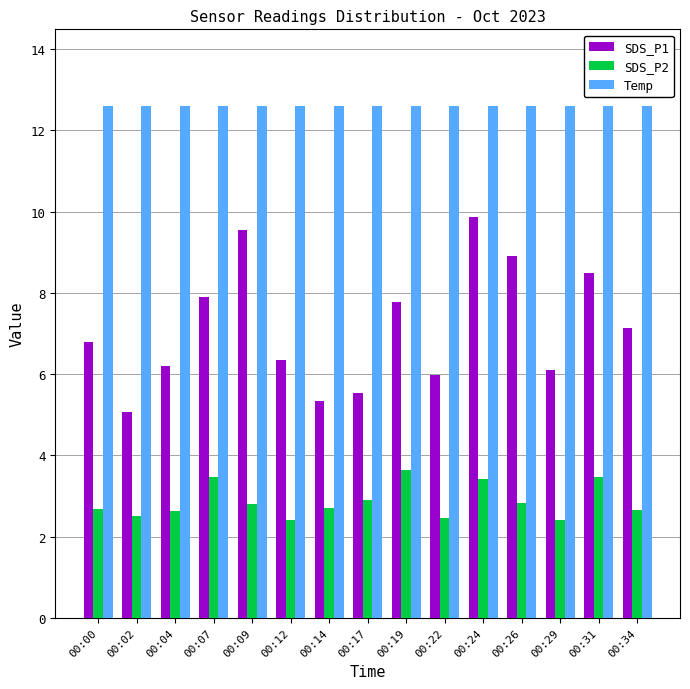

List the series in order of their overall mean, lowest first.

SDS_P2, SDS_P1, Temp